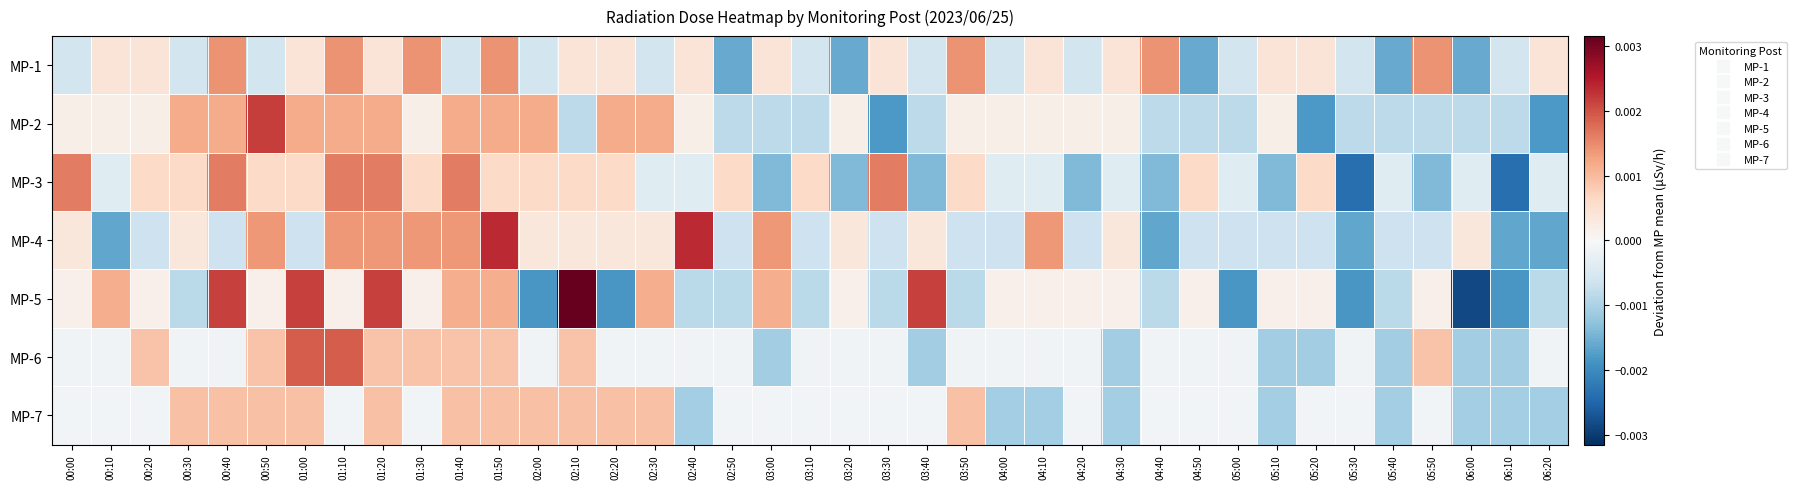

At 05:20, list the series in order from largest to smallest.

MP-3, MP-1, MP-5, MP-7, MP-4, MP-6, MP-2